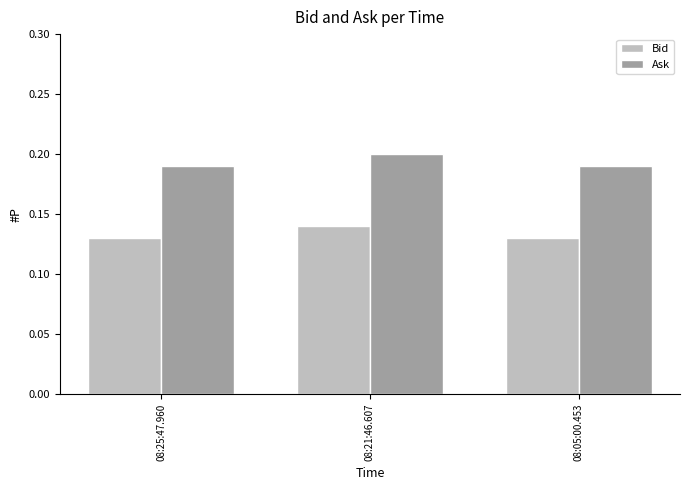

Does the chart contain any negative values?

No